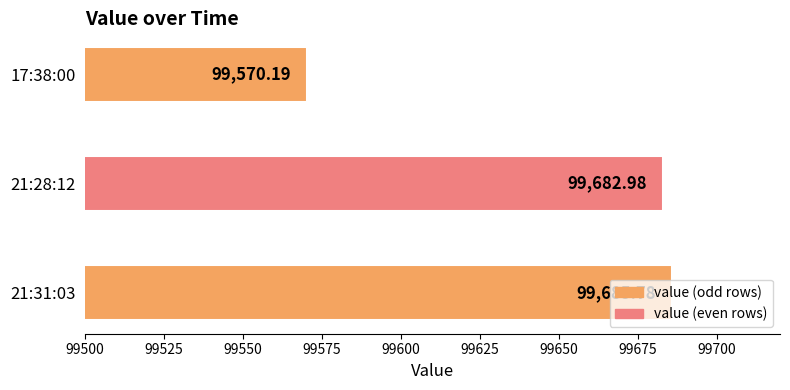

List the labels in order of value, largest first.

21:31:03, 21:28:12, 17:38:00